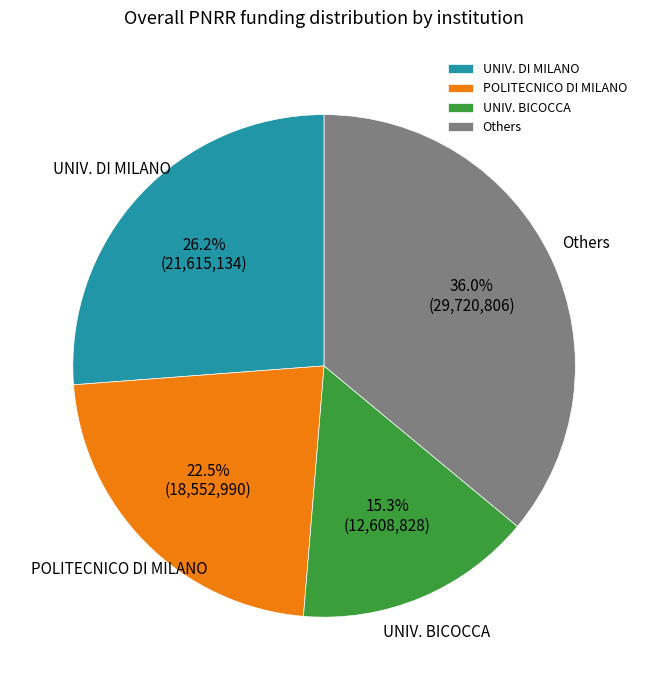

Combined, do UNIV. BICOCCA and UNIV. DI MILANO account for over 50%?

No